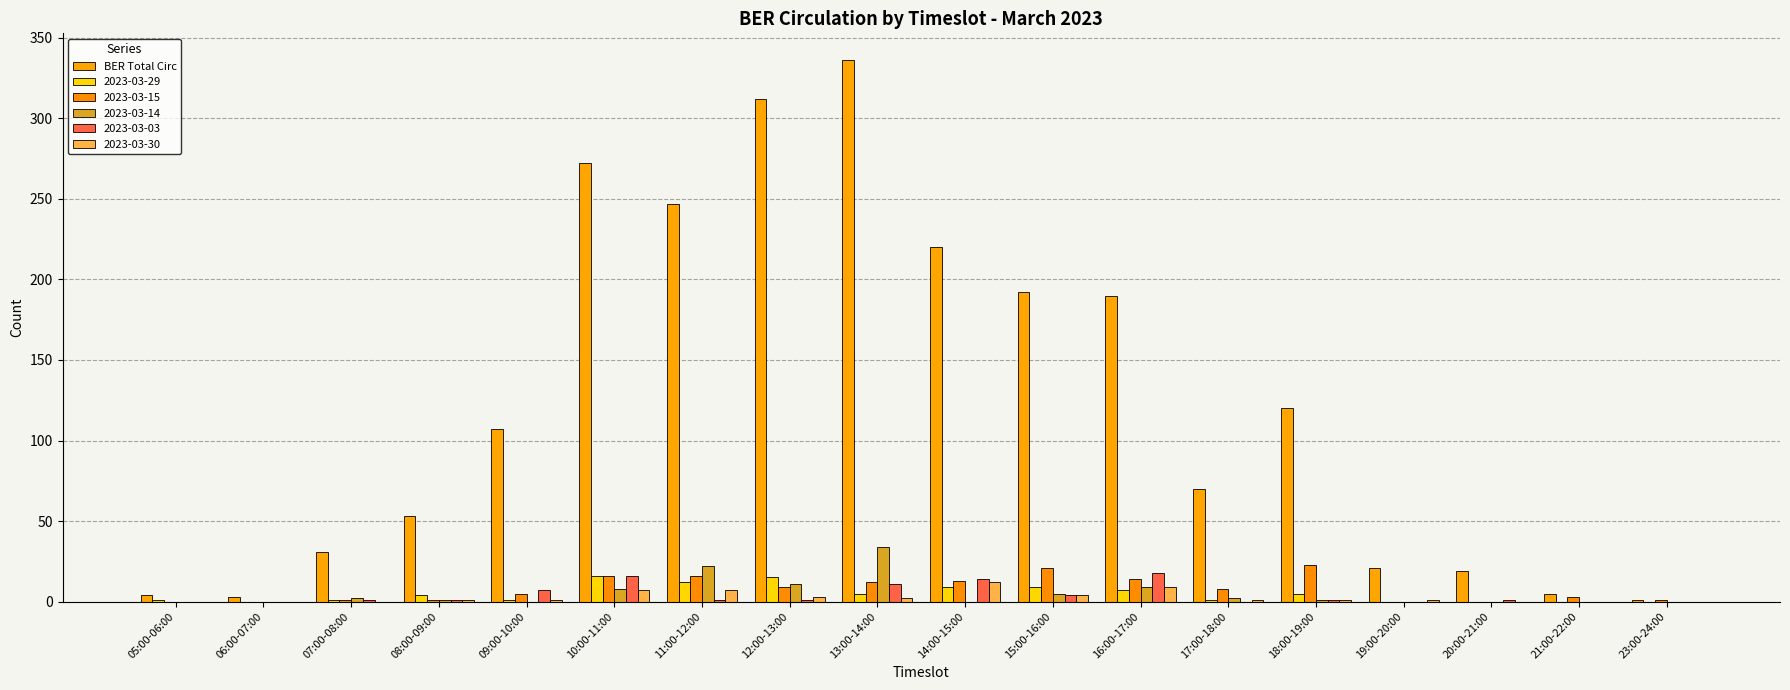

How many data points does each series have?

18